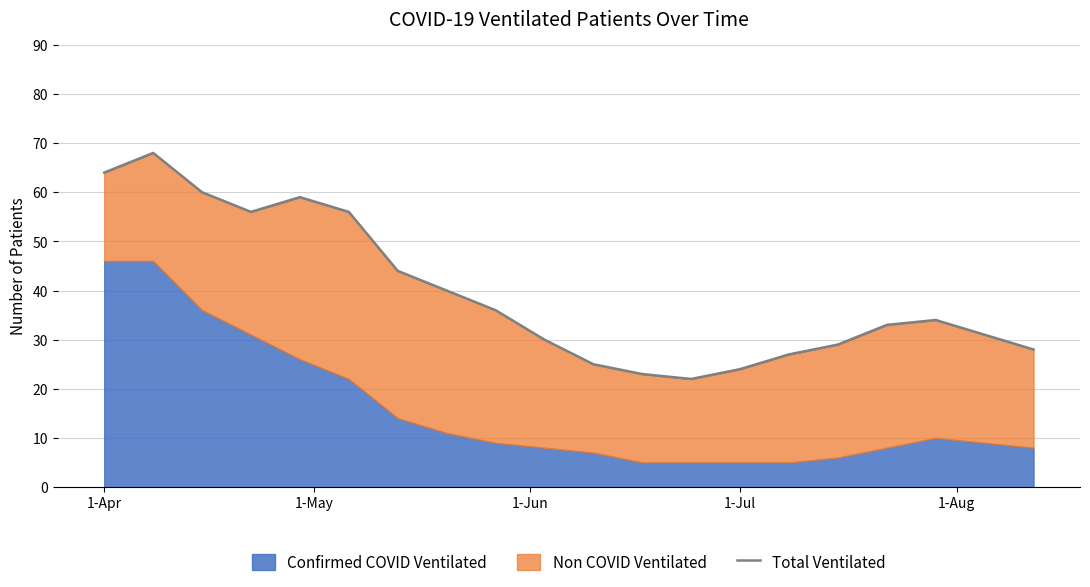

What is the difference between the second highest and second lowest values?

41